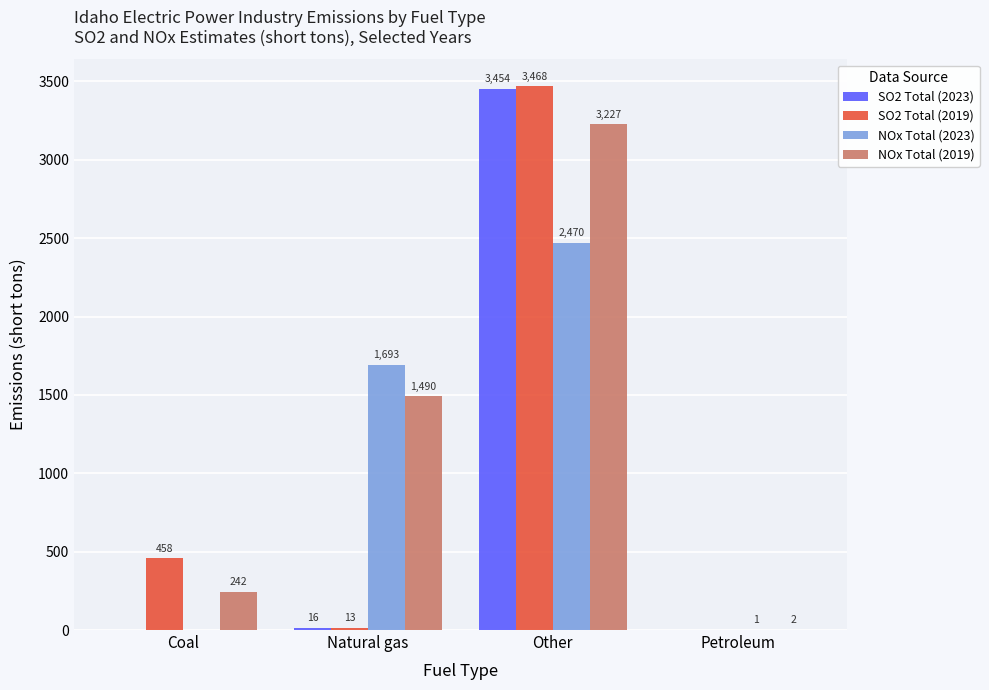

What is the sum of the NOx Total (2023) values at Natural gas and Coal?

1693